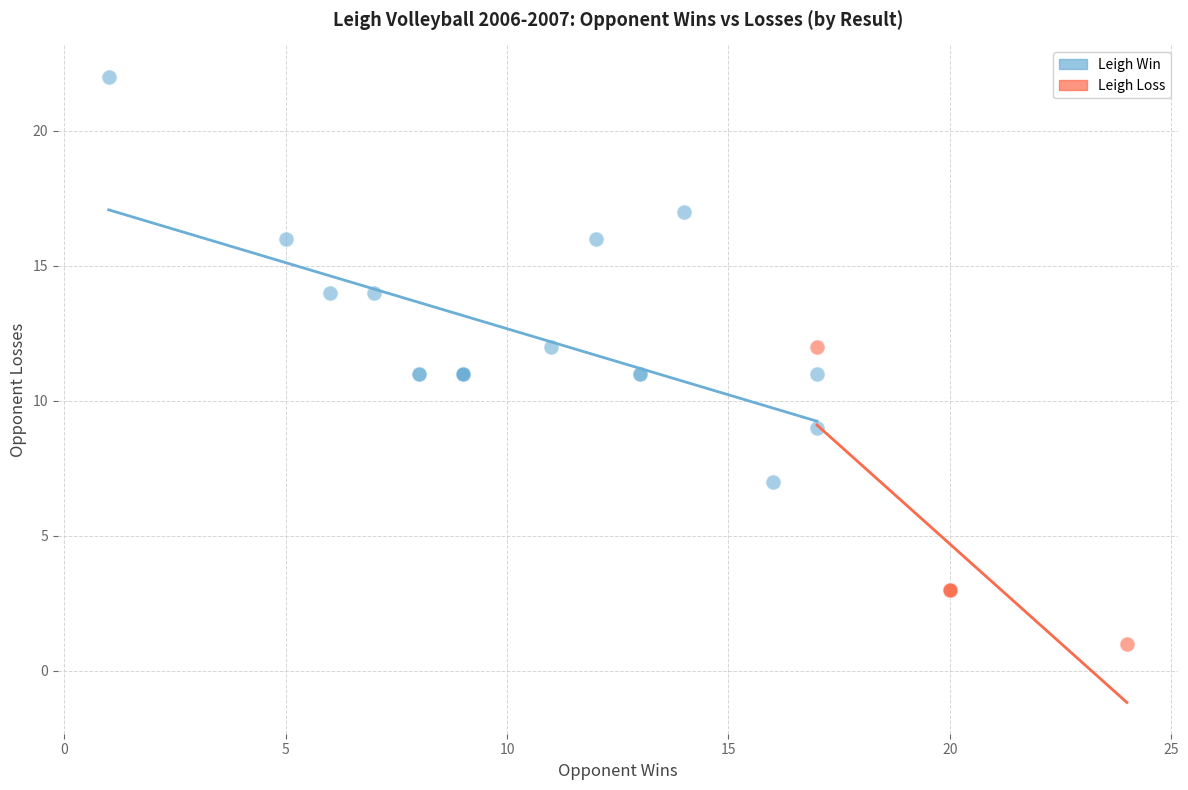

What are all the series names shown in the legend?

Leigh Win, Leigh Loss